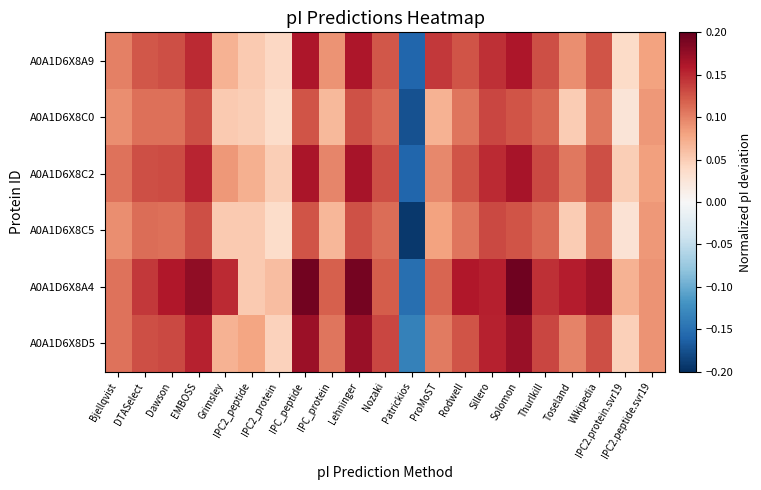

What is the spread (max minus min) of values at ProMoST?

0.1